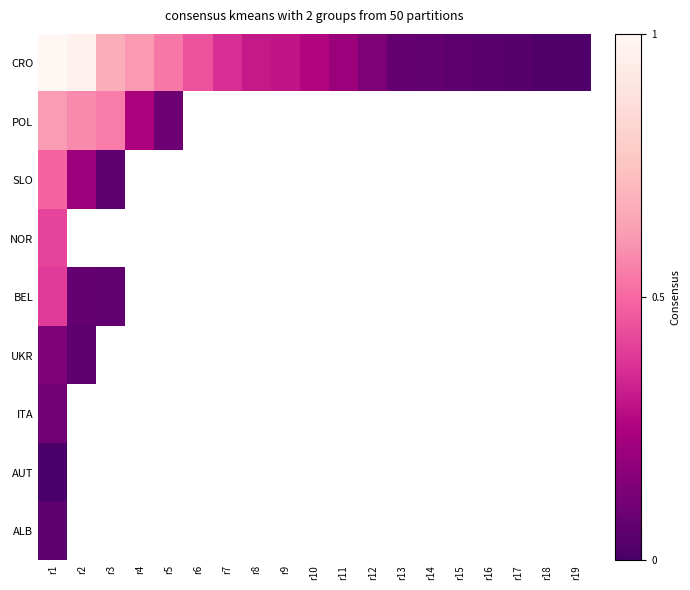

At which category does the chart reach its peak across all series?

r1